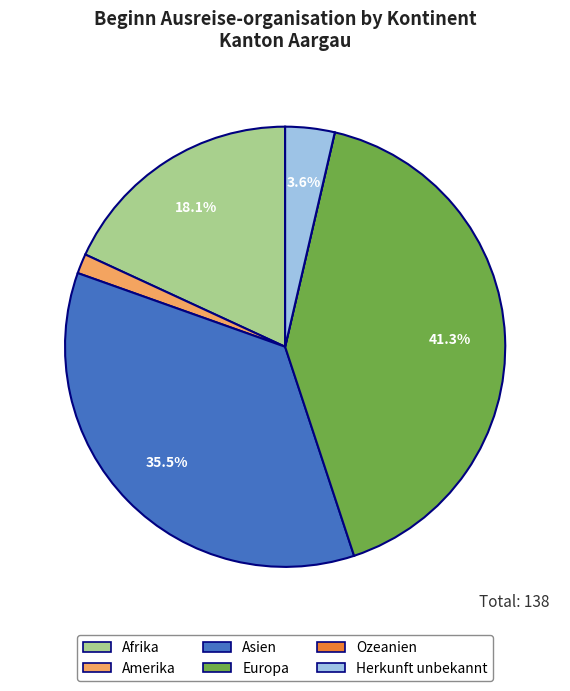

Combined, do Amerika and Asien account for over 50%?

No